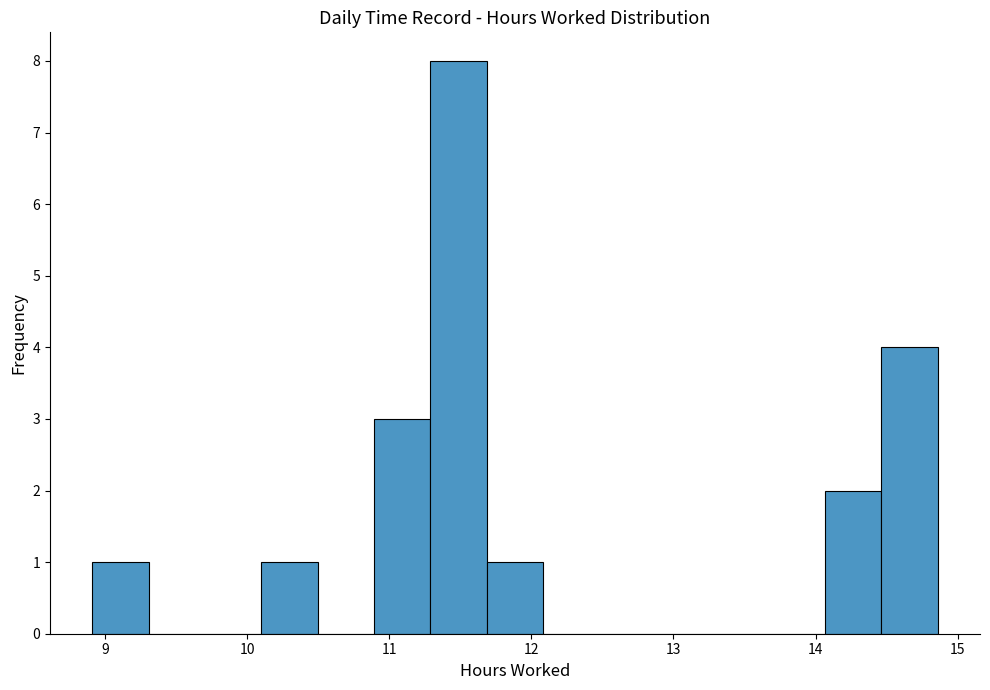

Around what value on the x-axis is the tallest bar? Give the approximate position of its centre, as read against the axis.

11.5